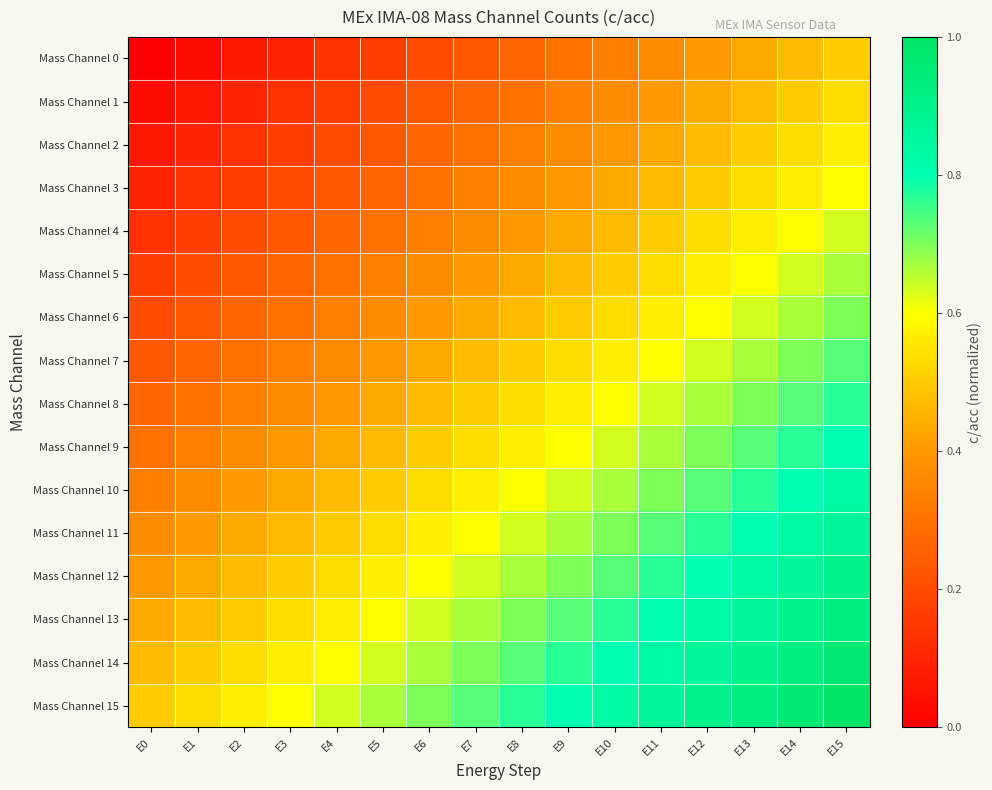

Between E8 and E1, which is larger?

E8